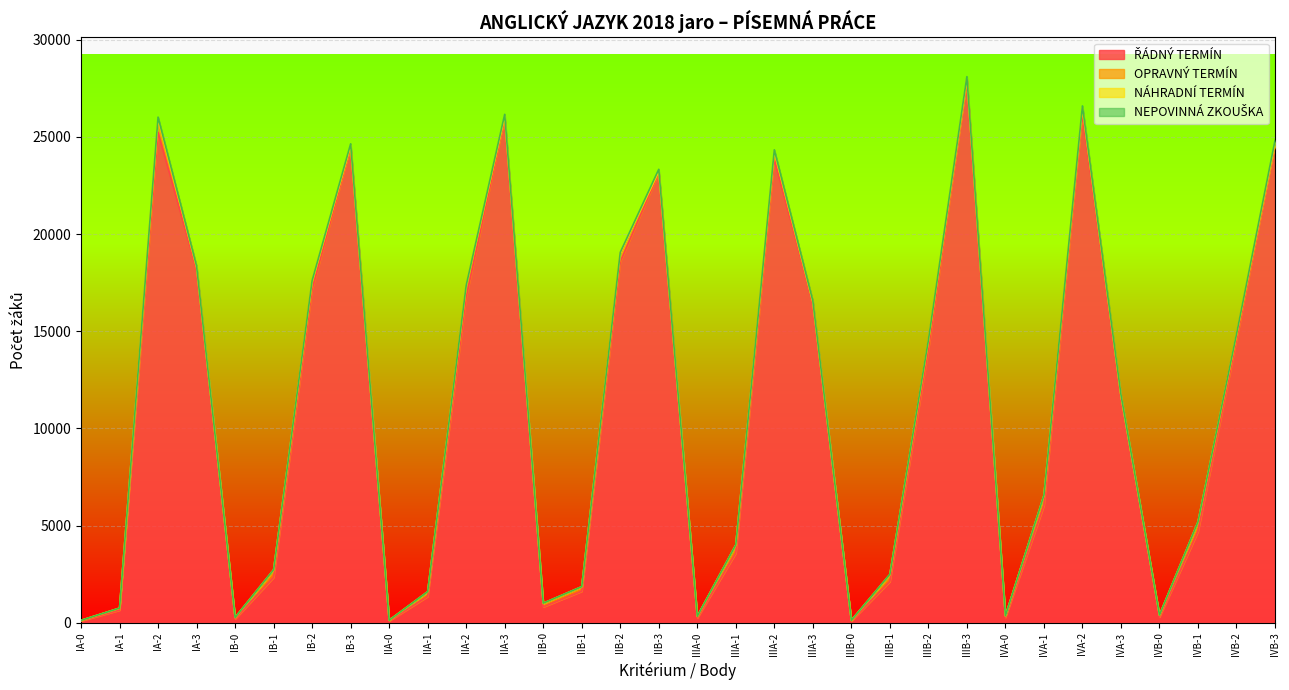

What is the label of the 25th point from the right?

IB-3